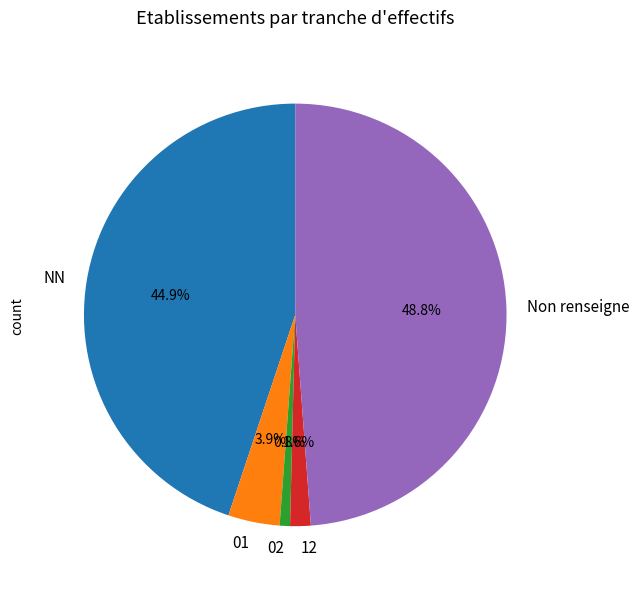

Is there any slice that represents more than half of the pie?

No